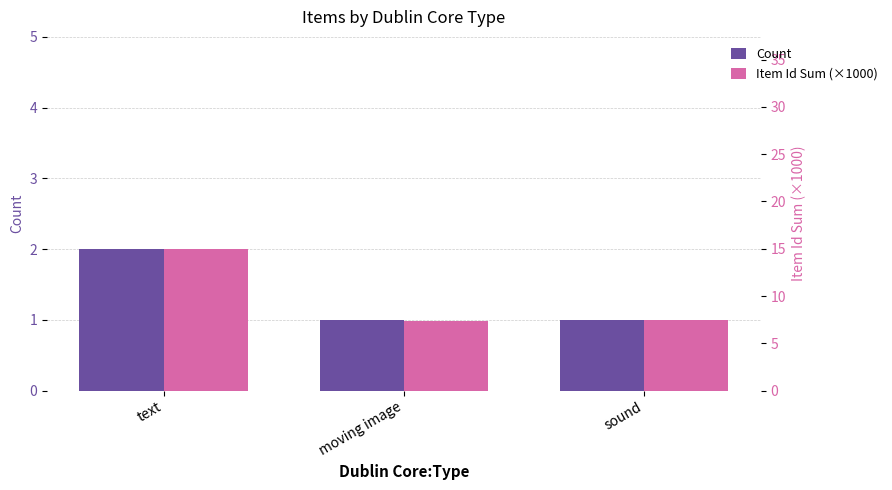

Which series has the largest range (max minus min)?

Item Id Sum (×1000)